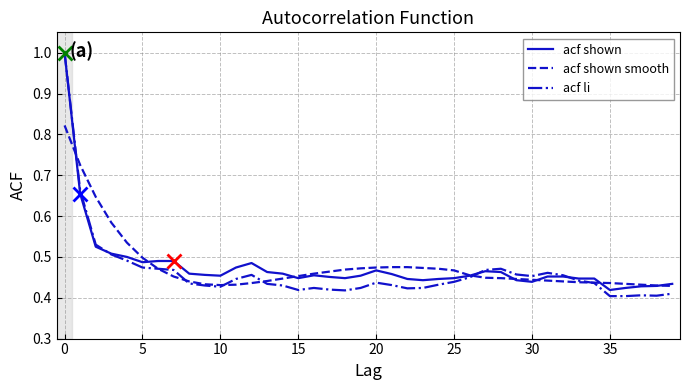

Which series has the widest spread of values?

acf li